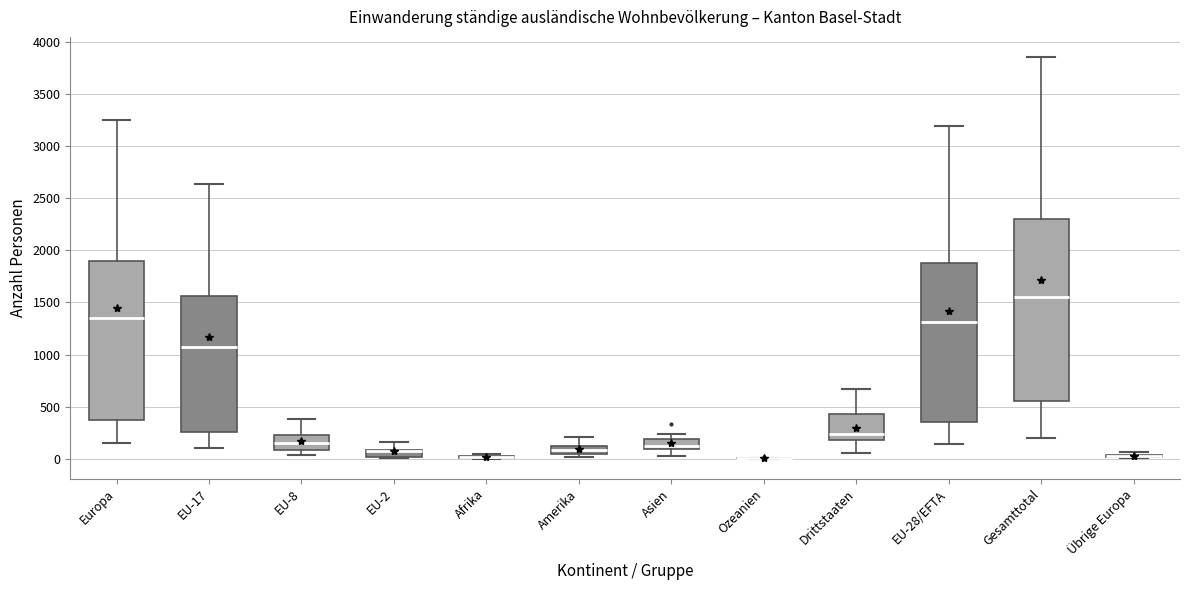

Which box is the tallest, from its lower edge to its upper edge?

Gesamttotal